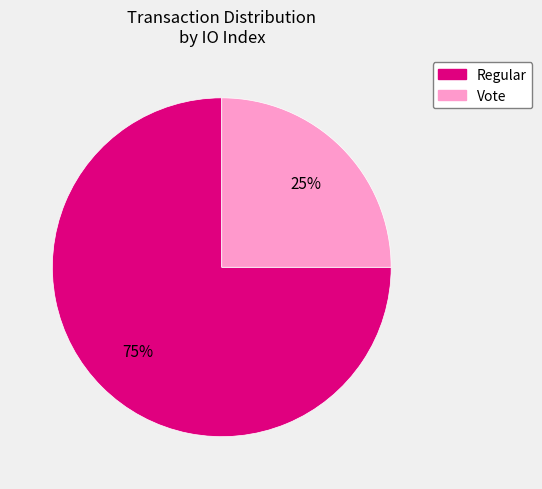

Which slice is the largest?

Regular